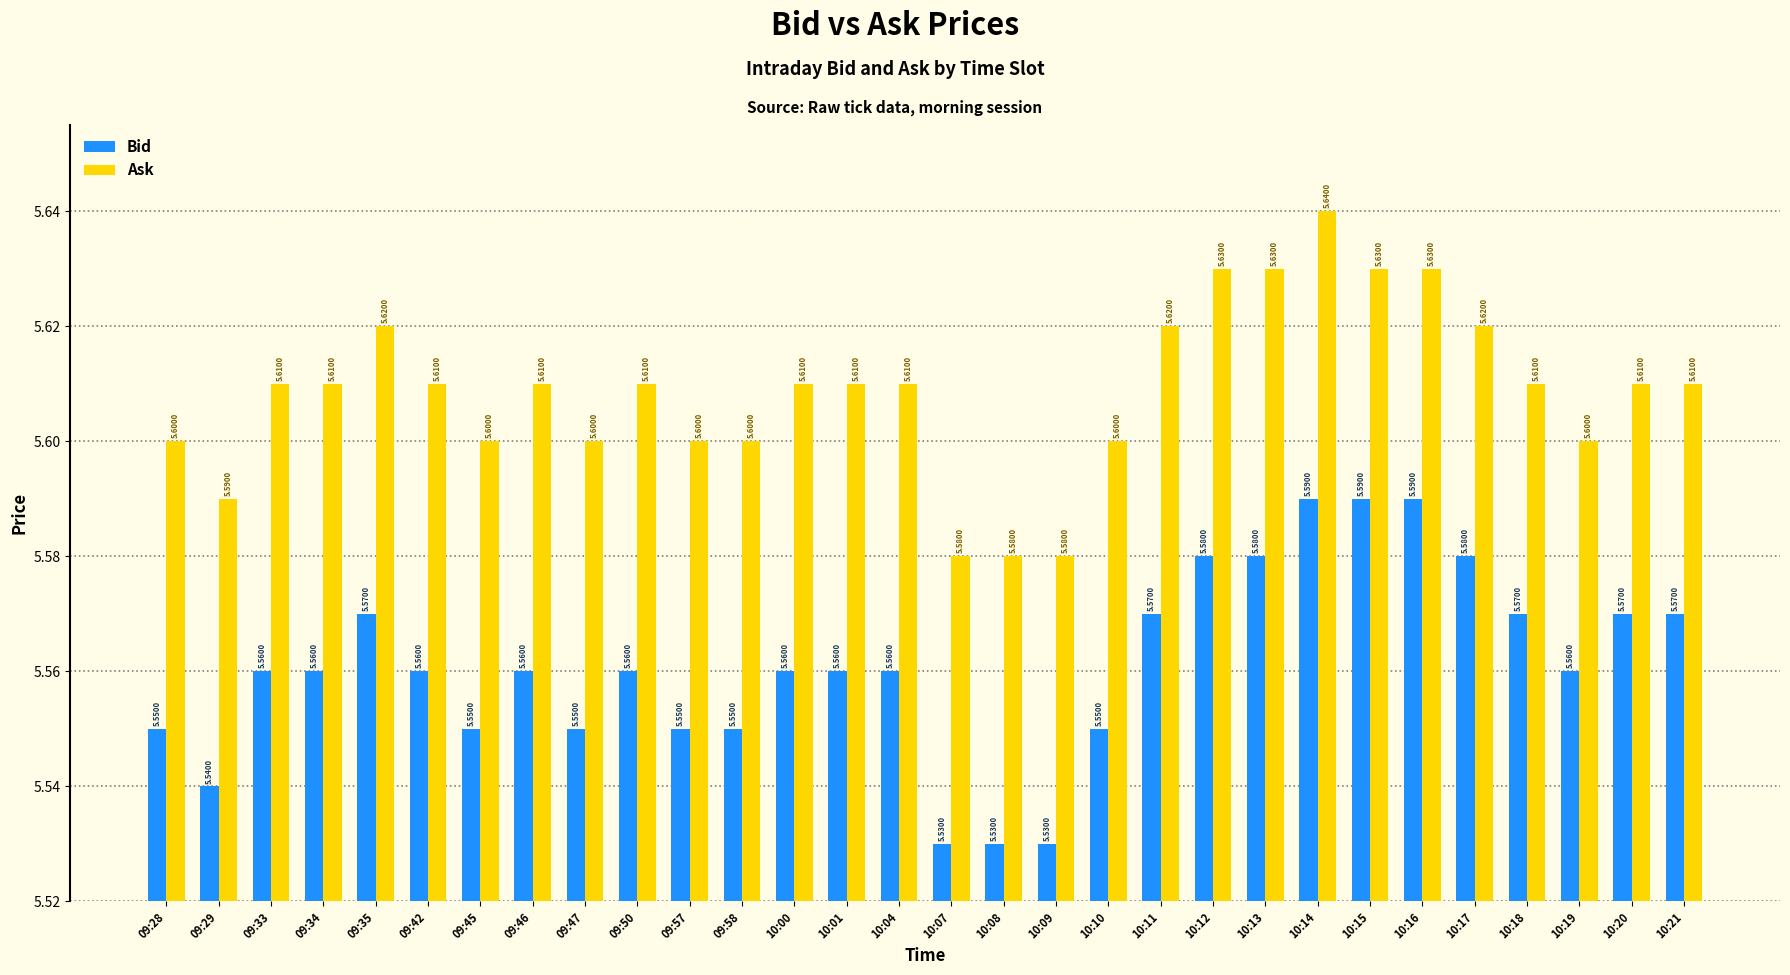

Between 10:07 and 10:15, which series saw the biggest shift?

Bid